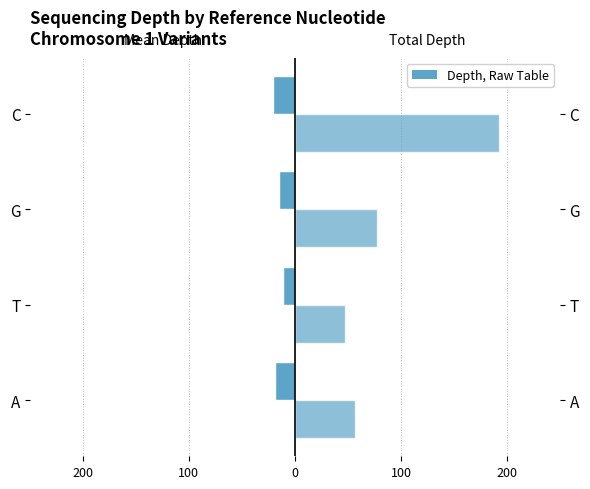

What is the approximate value of Mean Depth (left) at C, to the nearest 10?

-20